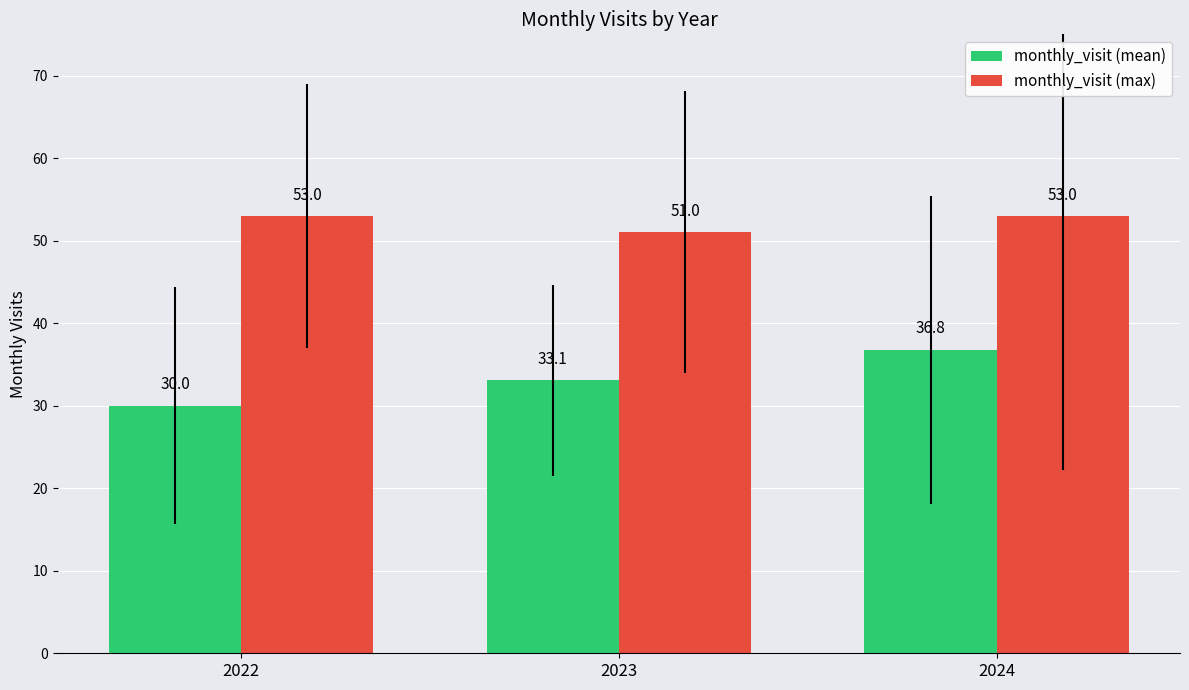

What is the approximate value of monthly_visit (mean) at 2024?

36.8